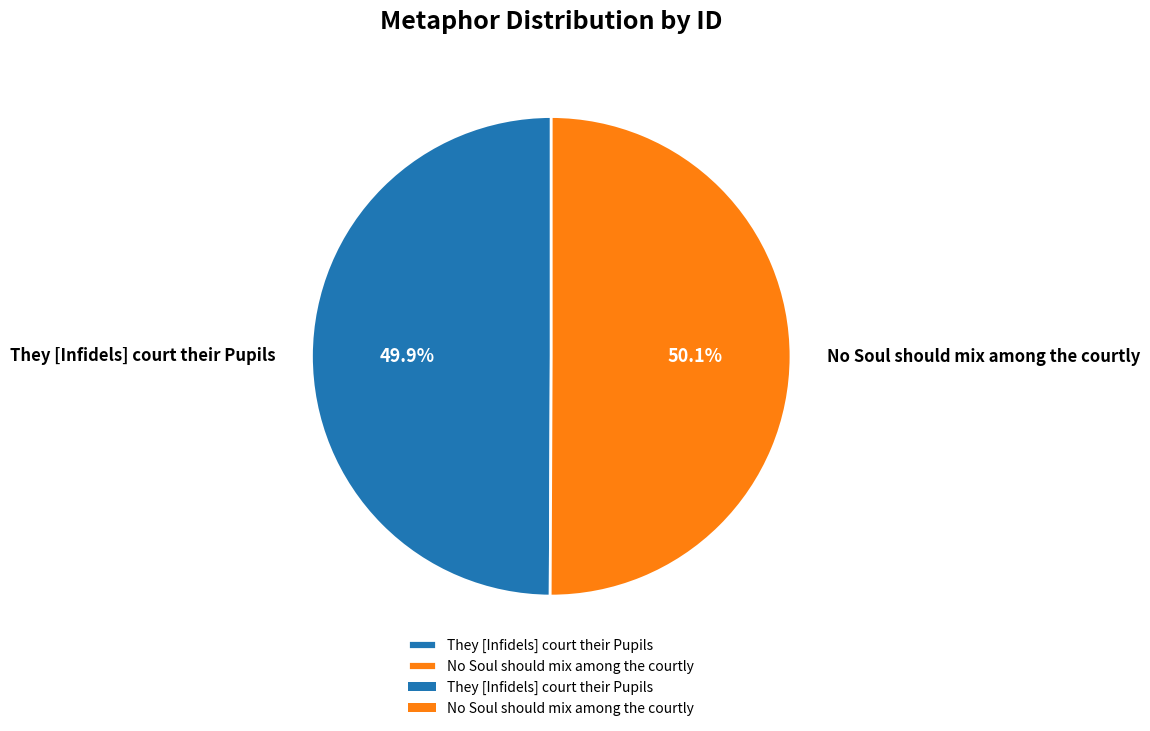

To the nearest percent, what percentage of the pie is They [Infidels] court their Pupils?

50%